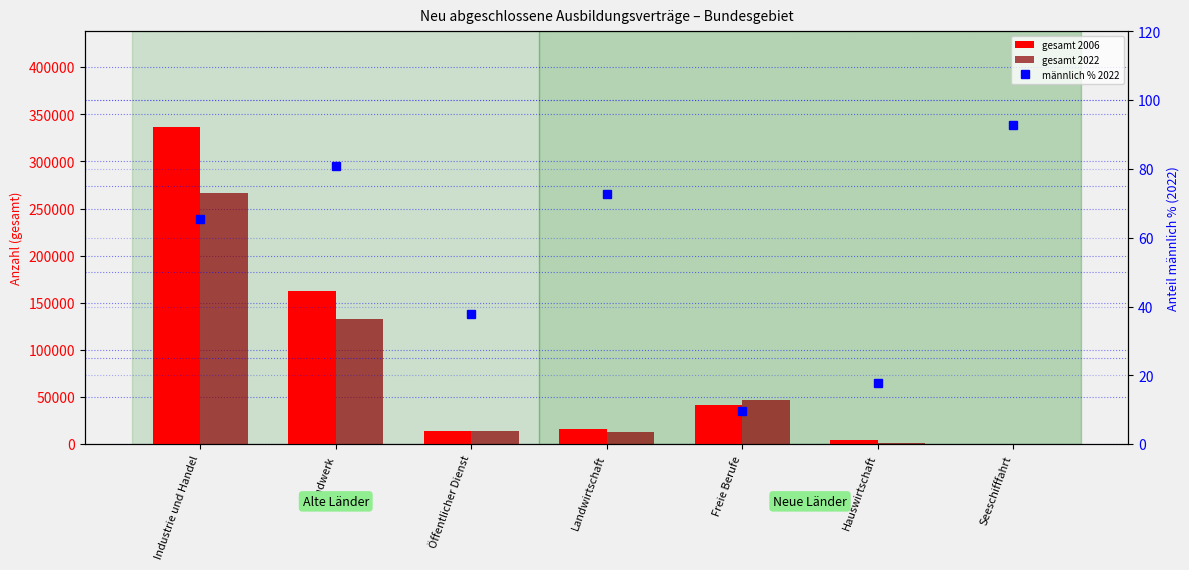

List the labels in order of gesamt 2006 value, smallest first.

Seeschifffahrt, Hauswirtschaft, Öffentlicher Dienst, Landwirtschaft, Freie Berufe, Handwerk, Industrie und Handel